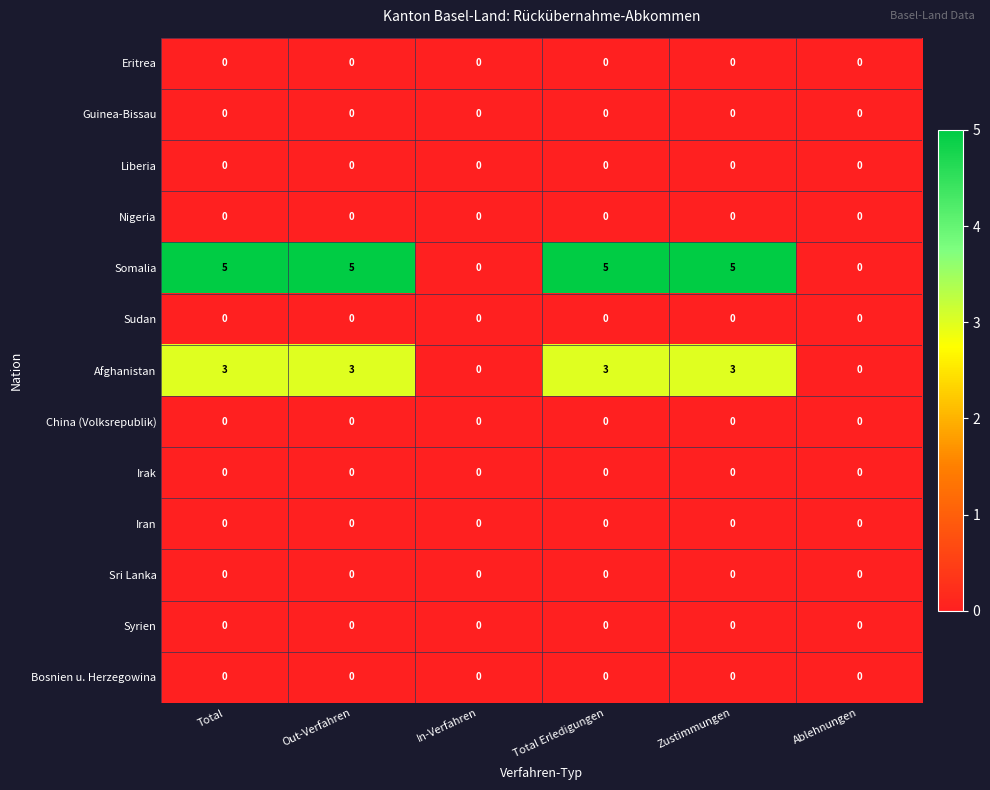

Which series has the largest range (max minus min)?

Somalia